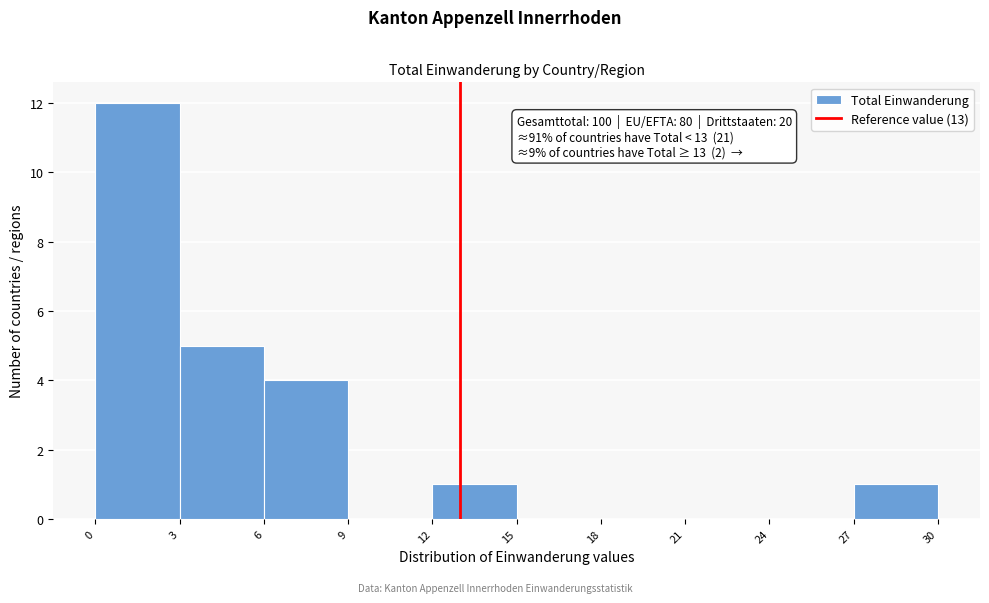

Over which range of the x-axis is the bar tallest?

0 to 3